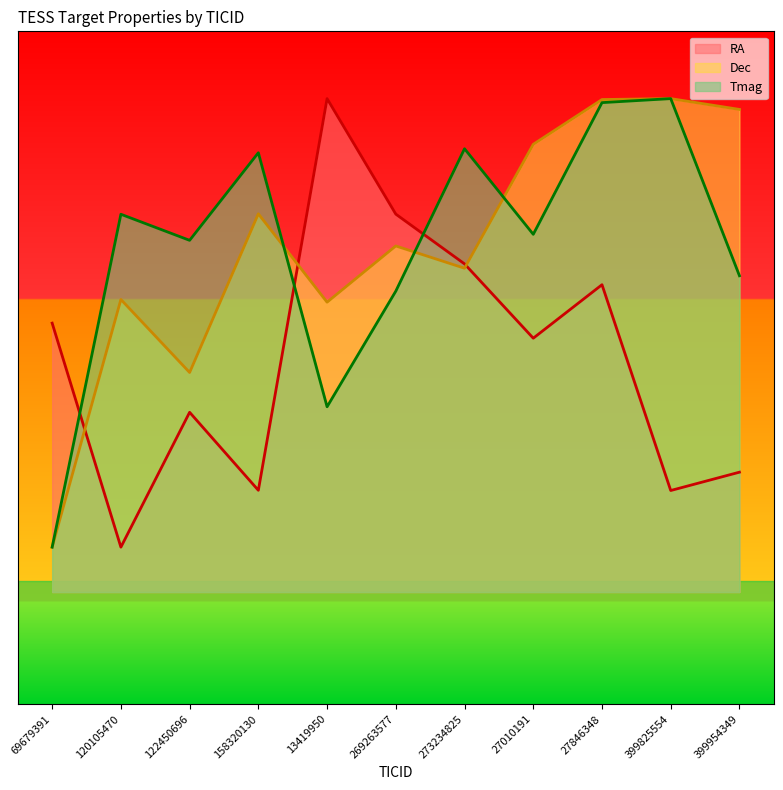

What is the value of the Tmag point at the 5th from the left?

8.3